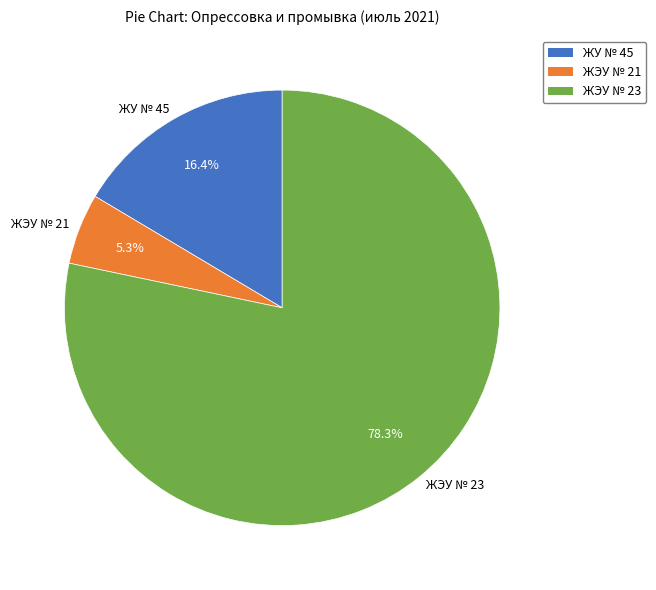

Rank the categories by value from highest to lowest.

ЖЭУ № 23, ЖУ № 45, ЖЭУ № 21